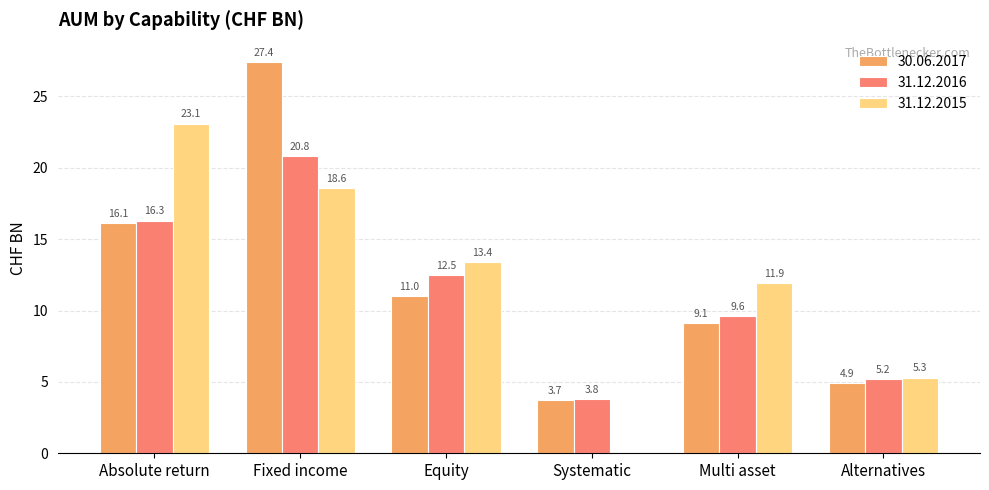

Which label corresponds to the largest value in the chart?

Fixed income